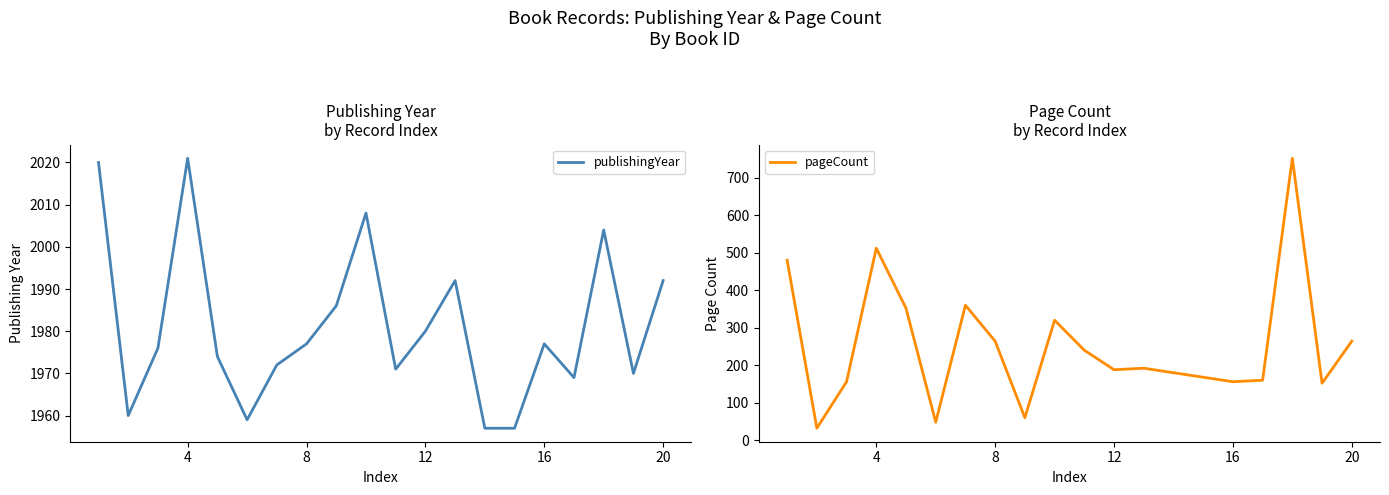

Does the chart display data point markers on the line(s)?

No